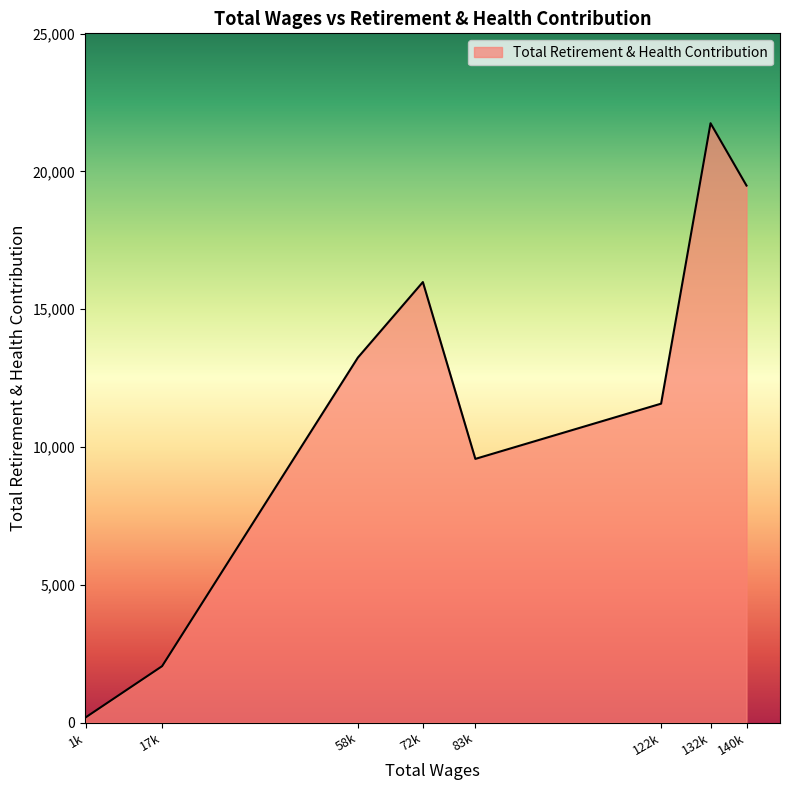

How many categories are shown in the chart?

8